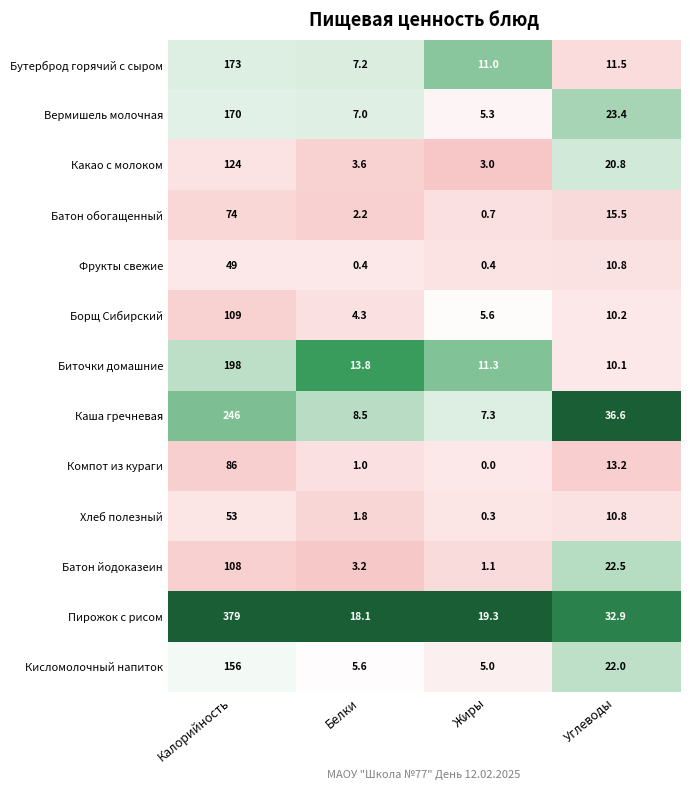

What is the total value across all series at Жиры?

70.3